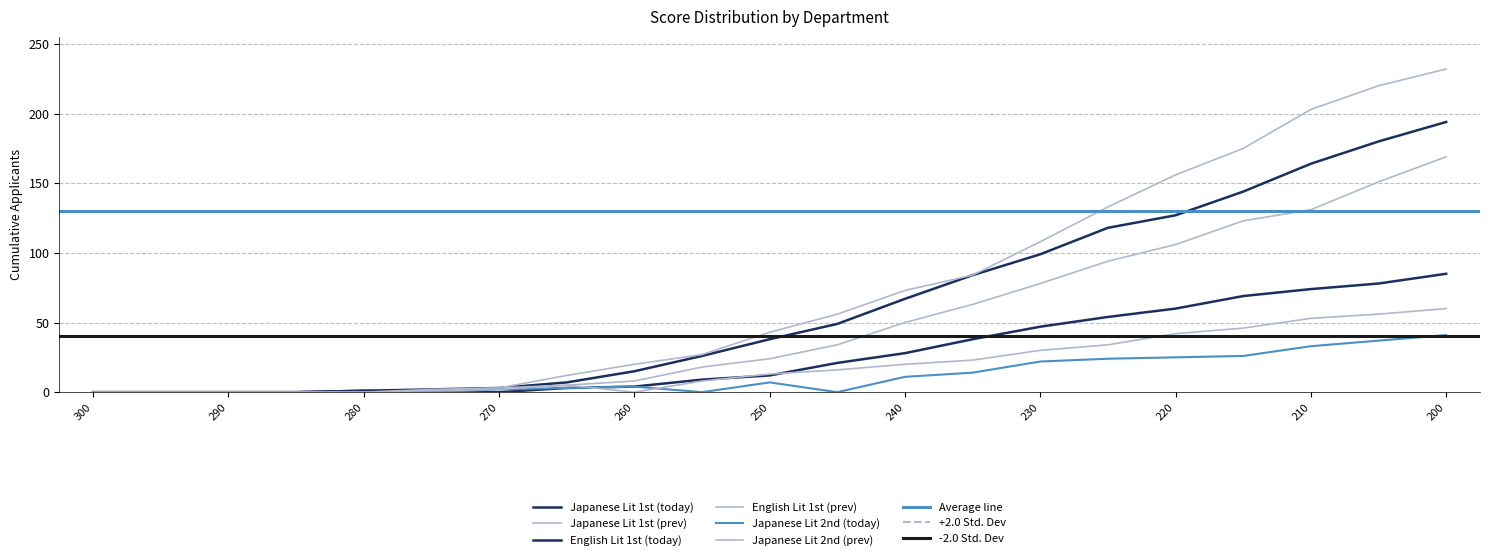

Between 285 and 205, which series saw the biggest shift?

Japanese Lit 1st (prev)